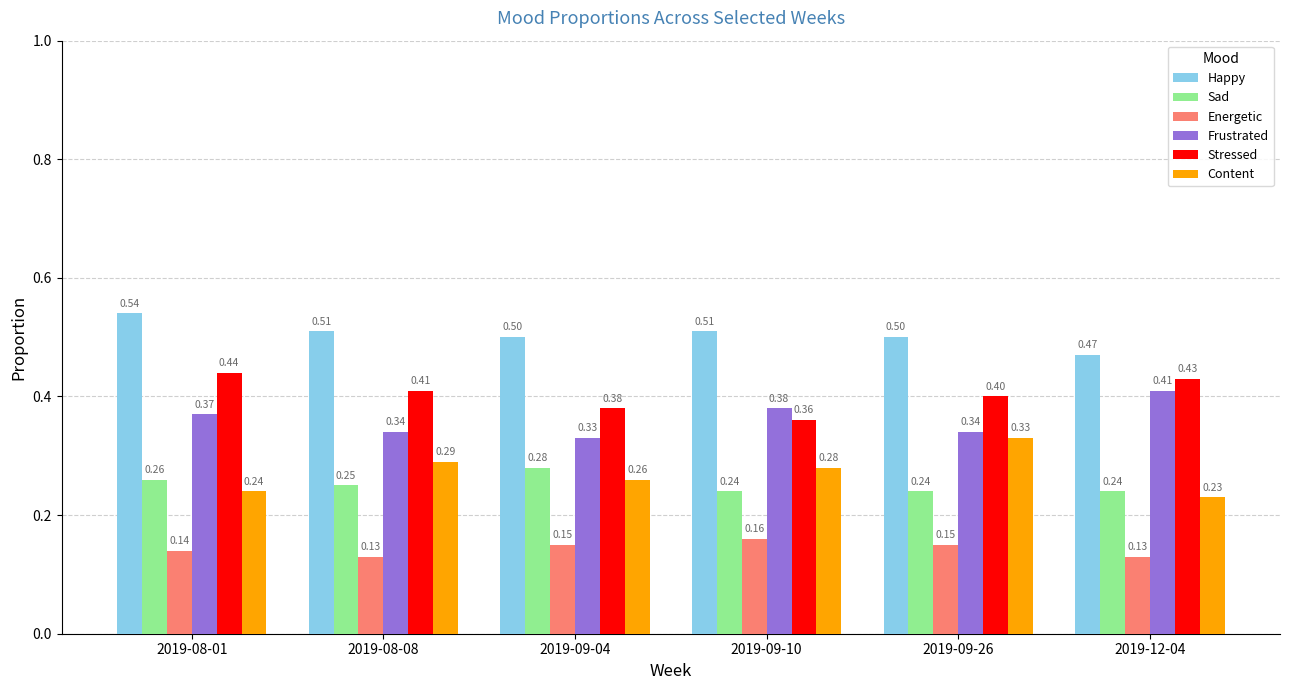

What is the label of the 6th bar from the right?

2019-08-01